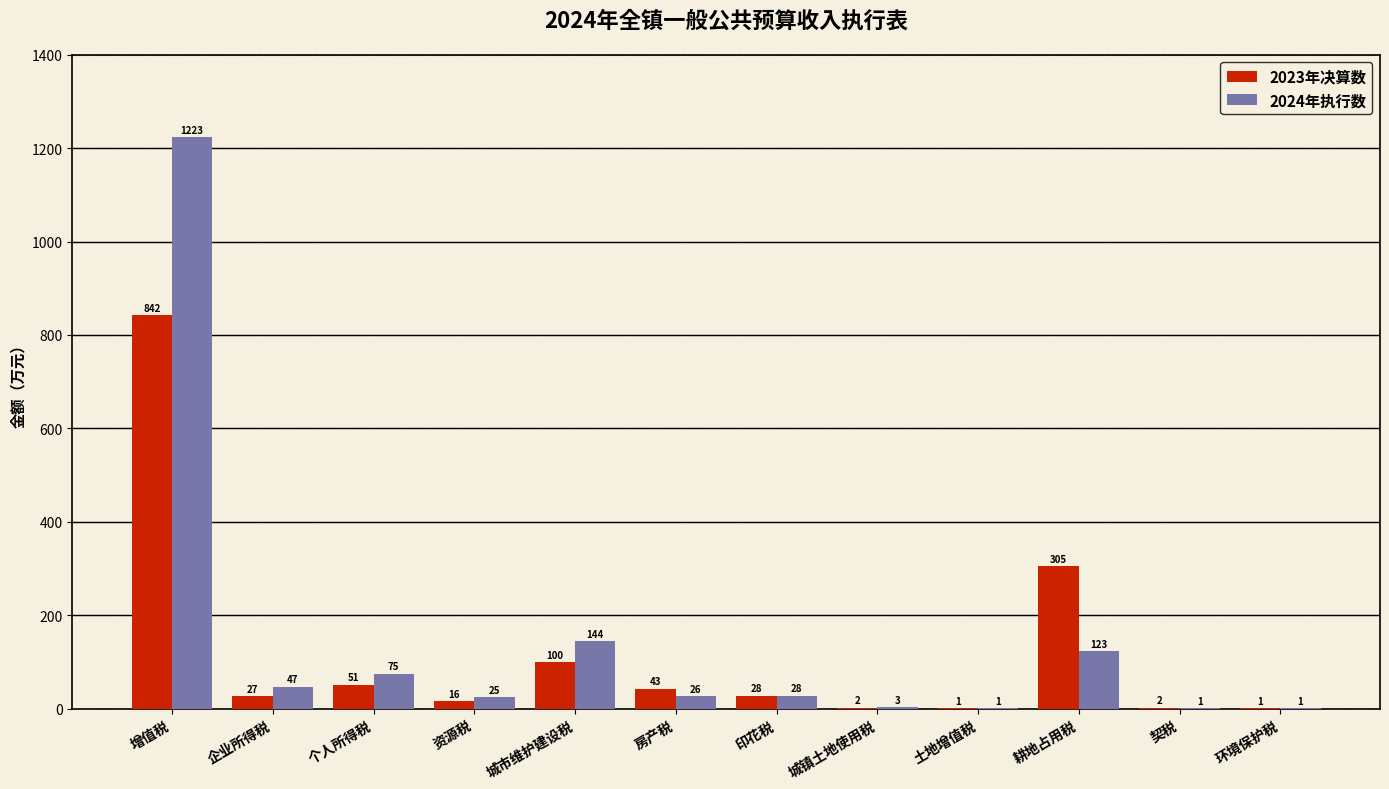

Reading right to left, what are all the values shown in this chart?

2023年决算数: 环境保护税=1	契税=2	耕地占用税=305	土地增值税=1	城镇土地使用税=2	印花税=28	房产税=43	城市维护建设税=100	资源税=16	个人所得税=51	企业所得税=27	增值税=842
2024年执行数: 环境保护税=1	契税=1	耕地占用税=123	土地增值税=1	城镇土地使用税=3	印花税=28	房产税=26	城市维护建设税=144	资源税=25	个人所得税=75	企业所得税=47	增值税=1223